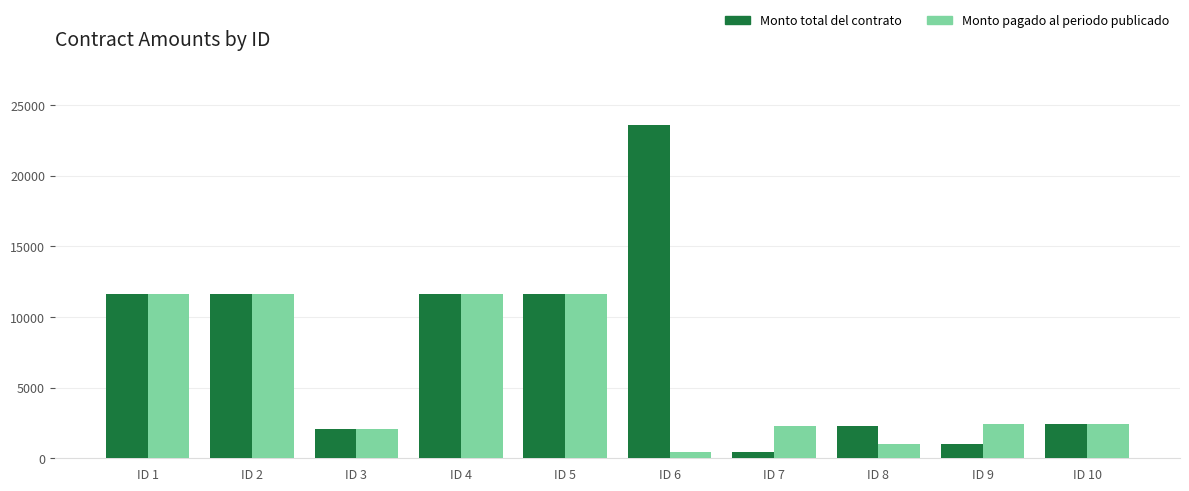

True or false: Monto total del contrato has a value of 1208.1 at ID 8.

False